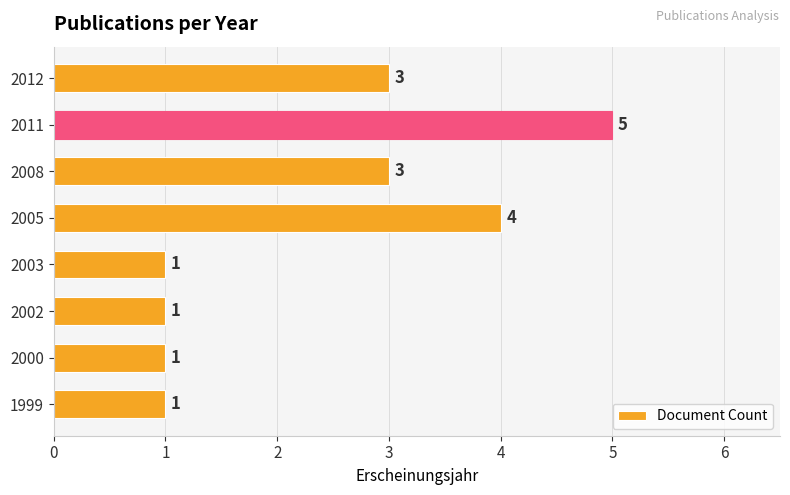

What is the minimum value shown in the chart?

1